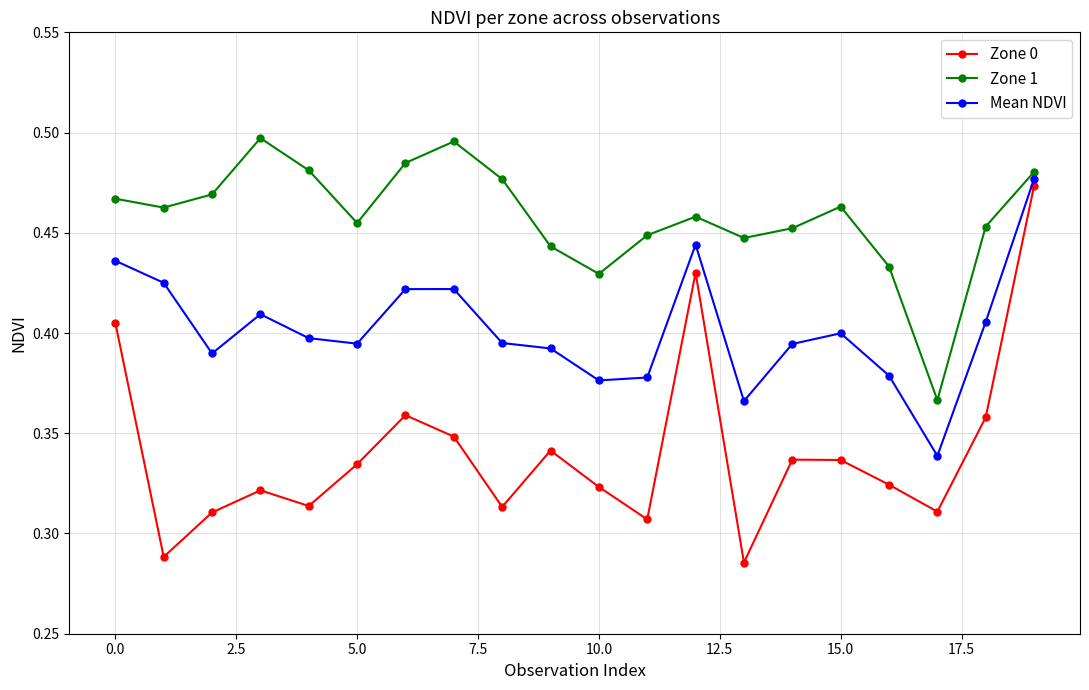

List the series in order of their peak value, highest first.

Zone 1, Mean NDVI, Zone 0